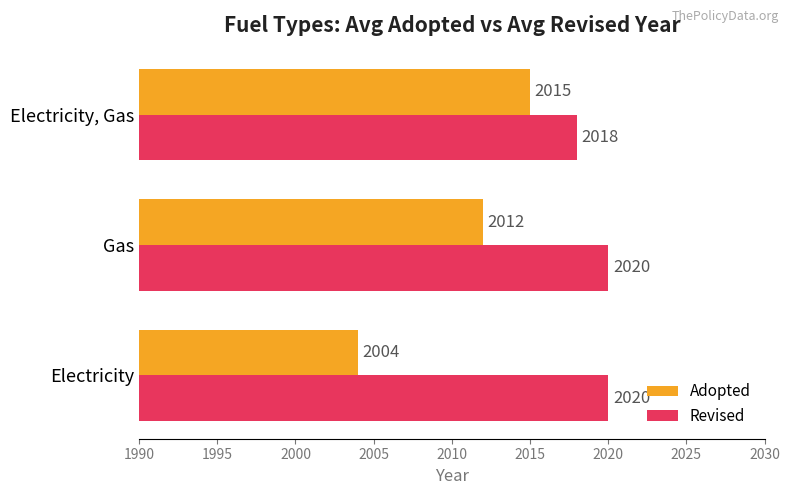

Which series has the widest spread of values?

Adopted